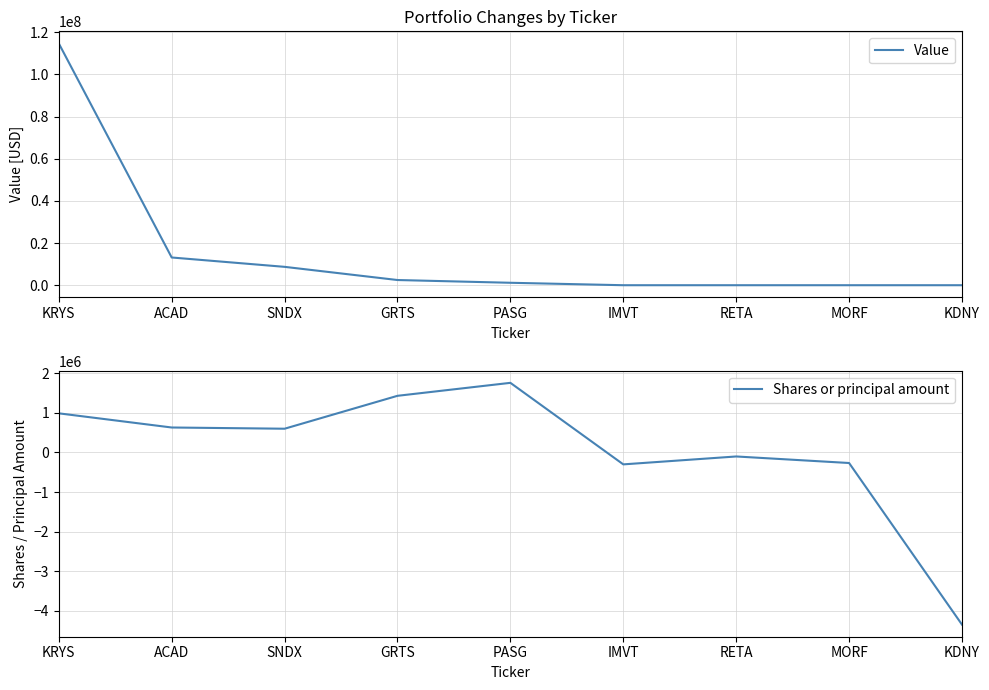

What is the difference between the Shares or principal amount values at RETA and SNDX?

700430